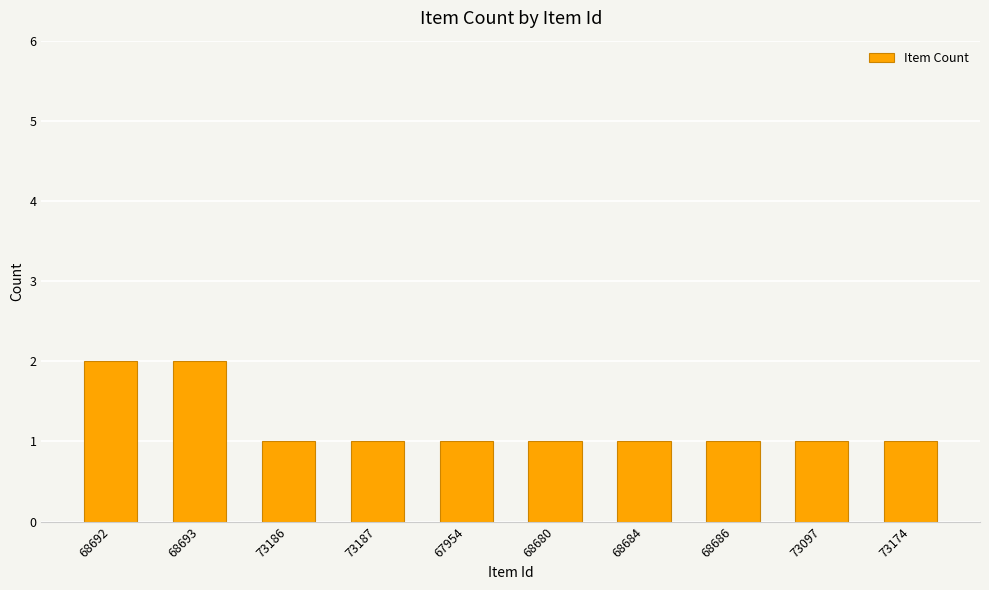

Reading left to right, extract all data points from this chart.

2	2	1	1	1	1	1	1	1	1